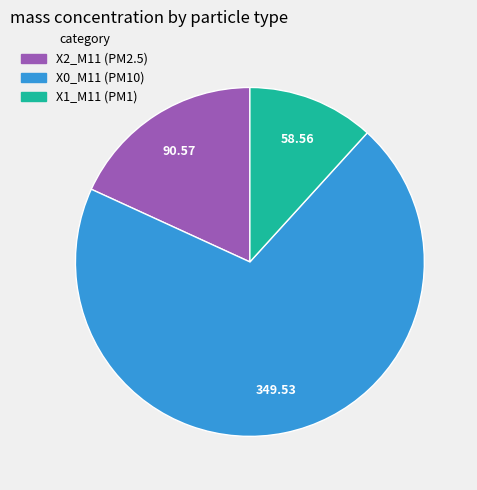

Approximately how many times larger is the value at X0_M11 (PM10) compared to X1_M11 (PM1)?

6.0